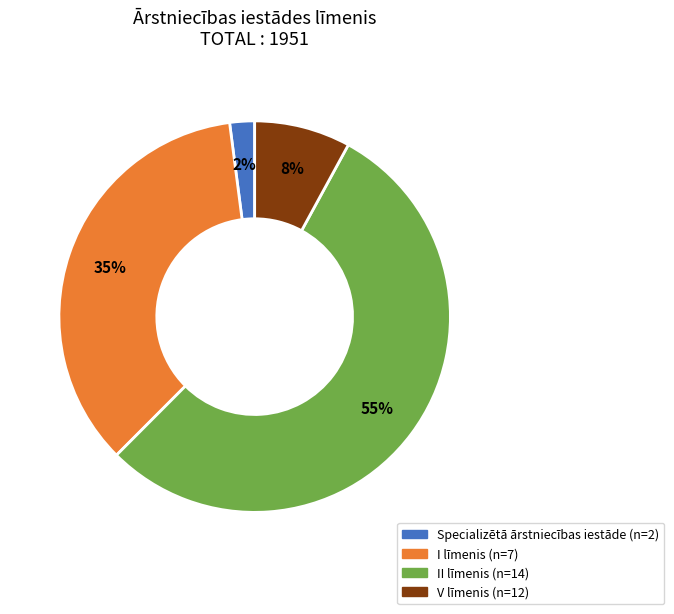

To the nearest percent, what is the average slice percentage?

25%